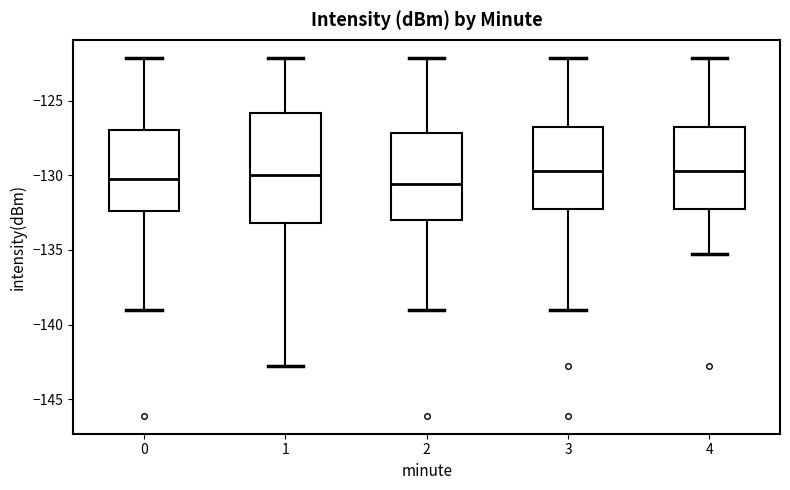

Reading left to right, transcribe this box plot: for each box, give where its median line is, the range the box spans, and where its two whiskers end, as read against the y-axis. The values are not printed on the chart, so give them approximately, as read against the axis.

0: median -130.5, box -132.5 to -127.0, whiskers -139.0 to -122.0
1: median -130.0, box -133.0 to -126.0, whiskers -143.0 to -122.0
2: median -130.5, box -133.0 to -127.0, whiskers -139.0 to -122.0
3: median -129.5, box -132.5 to -127.0, whiskers -139.0 to -122.0
4: median -129.5, box -132.5 to -127.0, whiskers -135.5 to -122.0